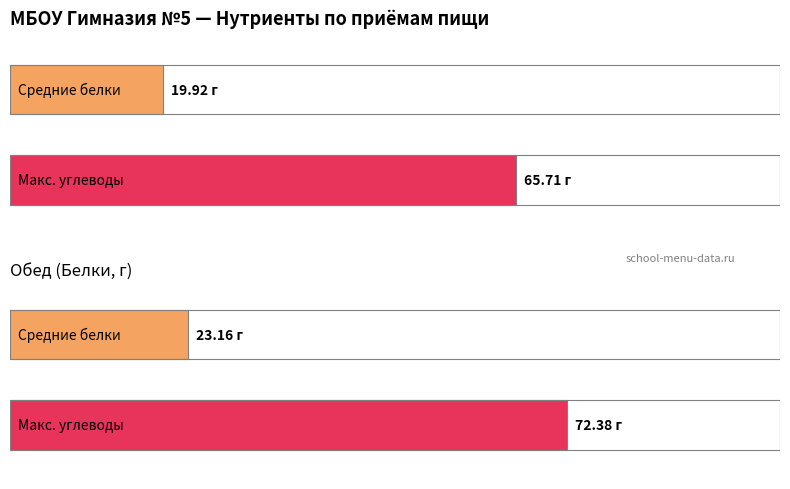

Does the chart contain stacked bars?

No